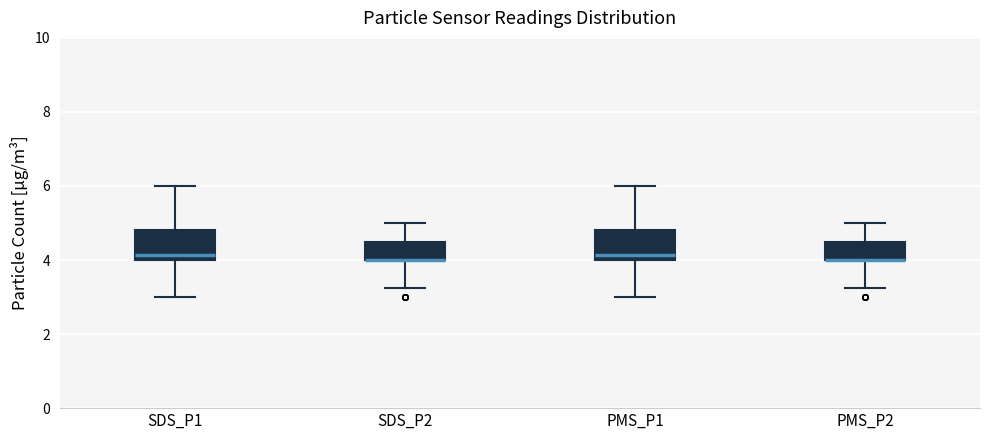

Where does the upper whisker of the box for SDS_P1 end on the y-axis? The values are not printed on the chart, so give them approximately, as read against the axis.

6.0